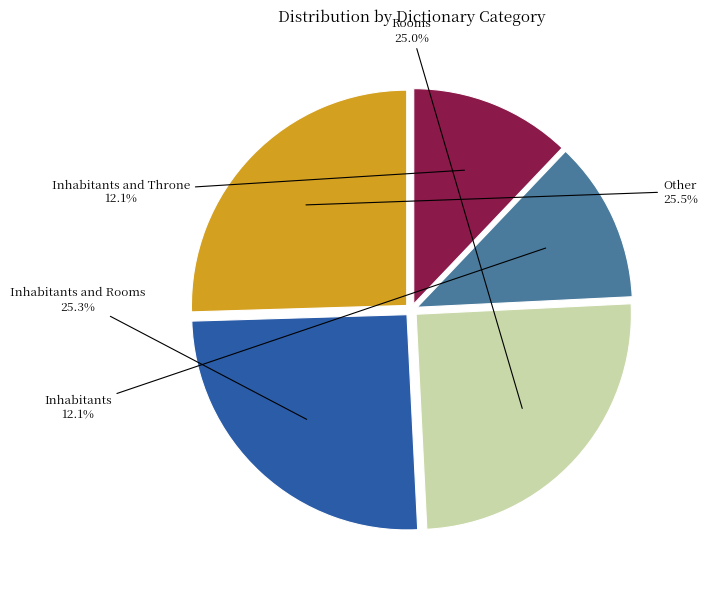

Is there a majority slice in this chart?

No